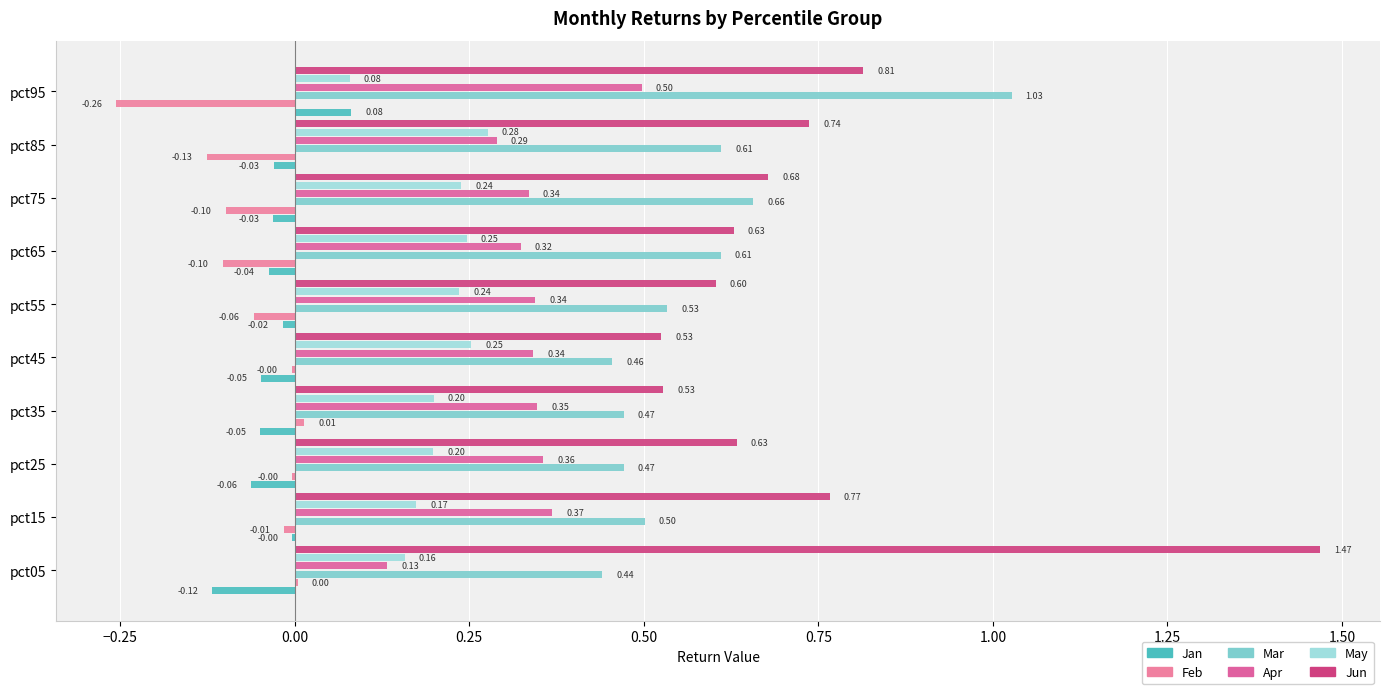

Count the number of data series in this chart.

6